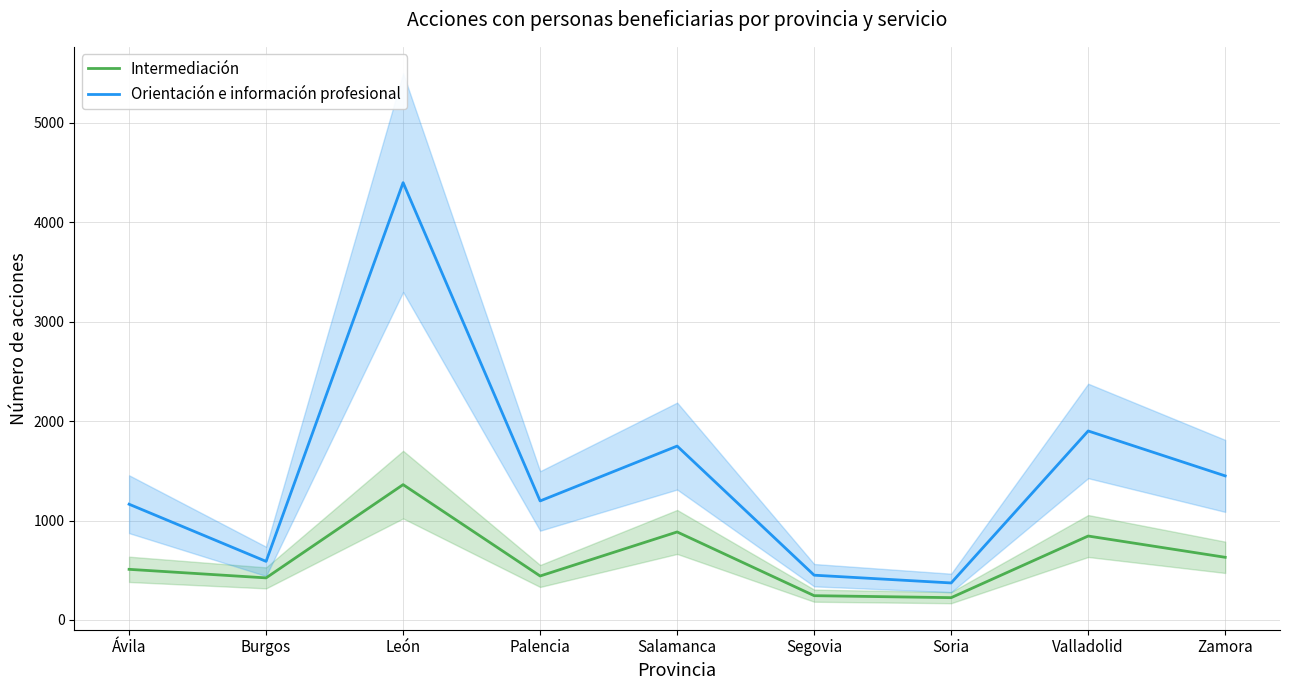

What position from the left is Valladolid?

8